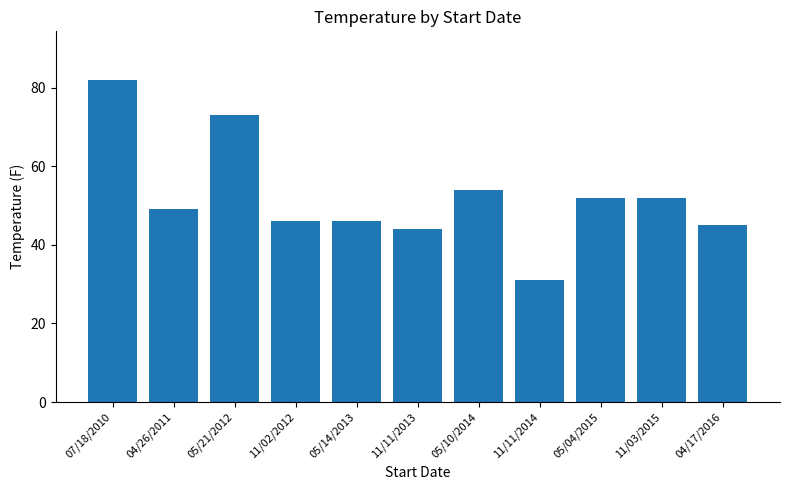

At which category does the chart reach its peak across all series?

07/18/2010